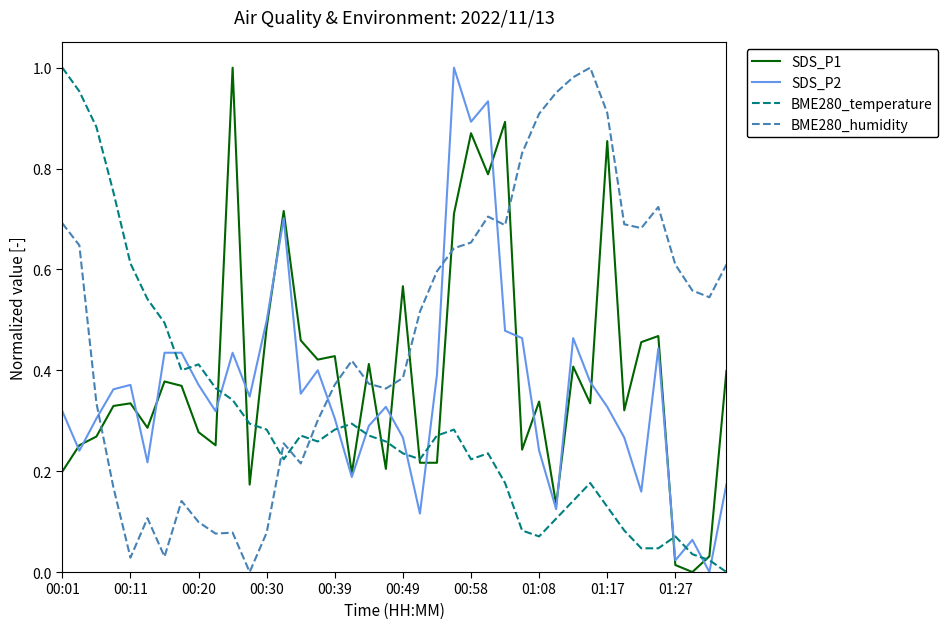

Which series has the largest total across all categories?

BME280_humidity